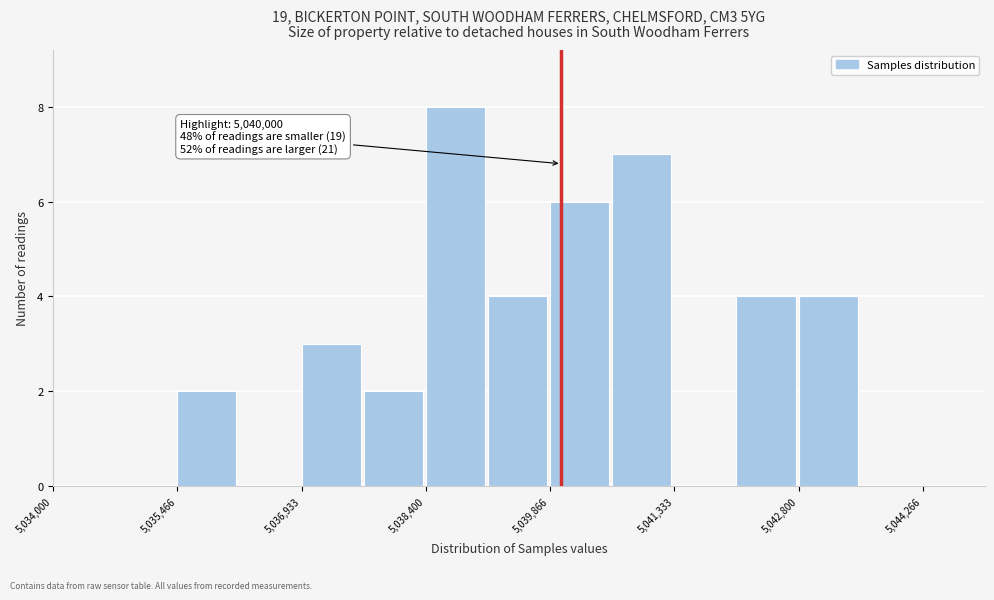

Read against the x-axis, roughly where is the centre of the tallest bar?

5038800